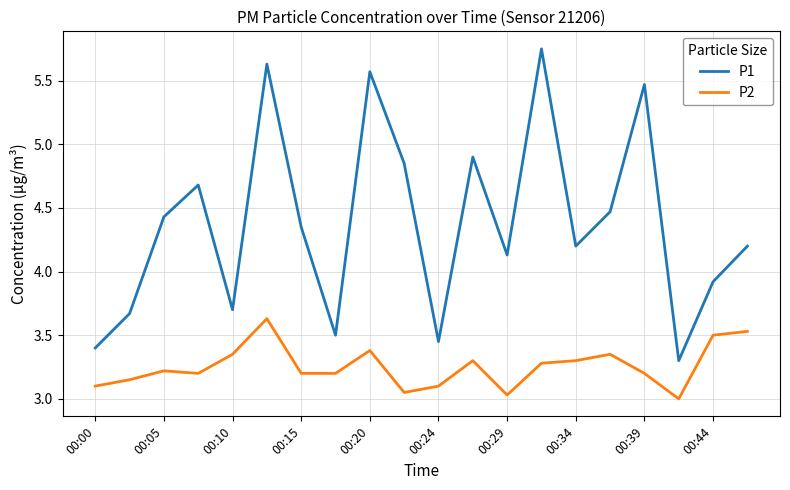

Rank the series by their maximum value, from highest to lowest.

P1, P2